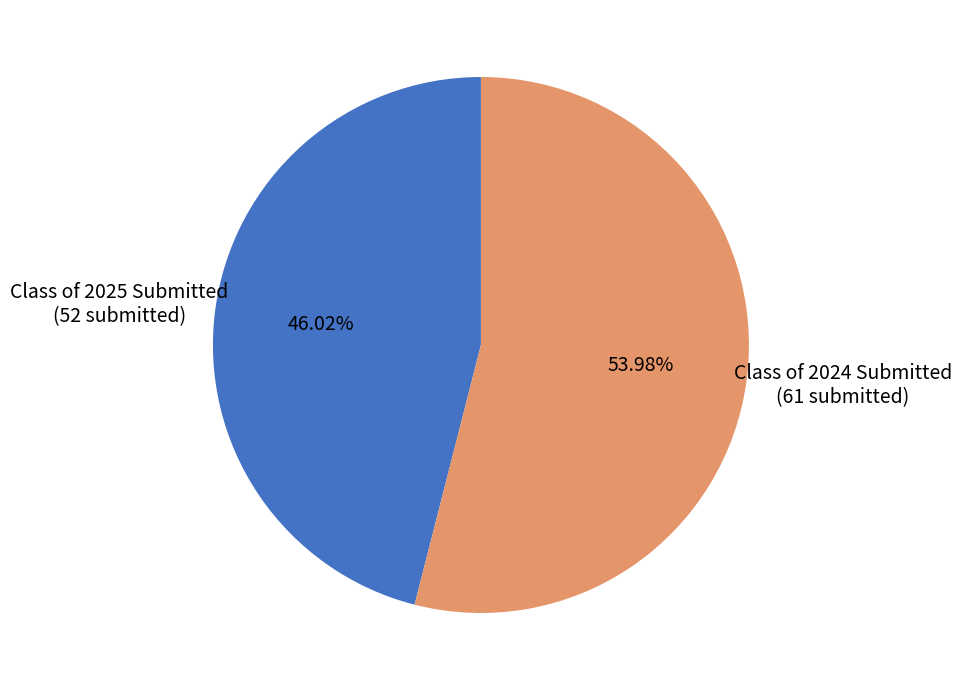

To the nearest percent, what is the average slice percentage?

50%